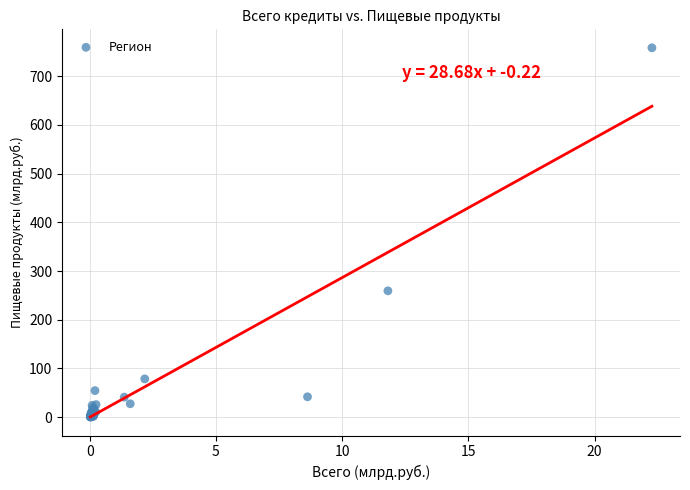

What Y value in the scatter plot is closest to 379?

259.4